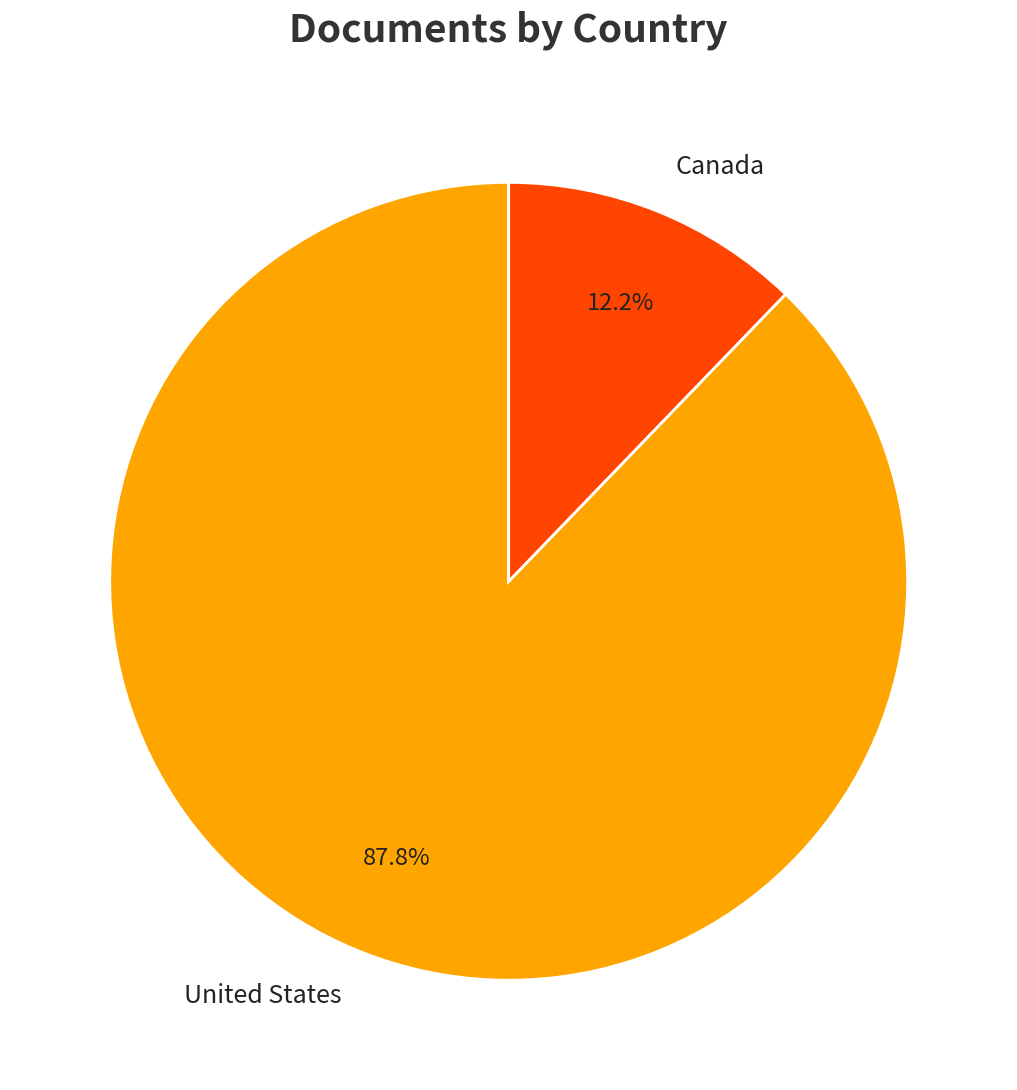

Count the number of slices in the pie.

2